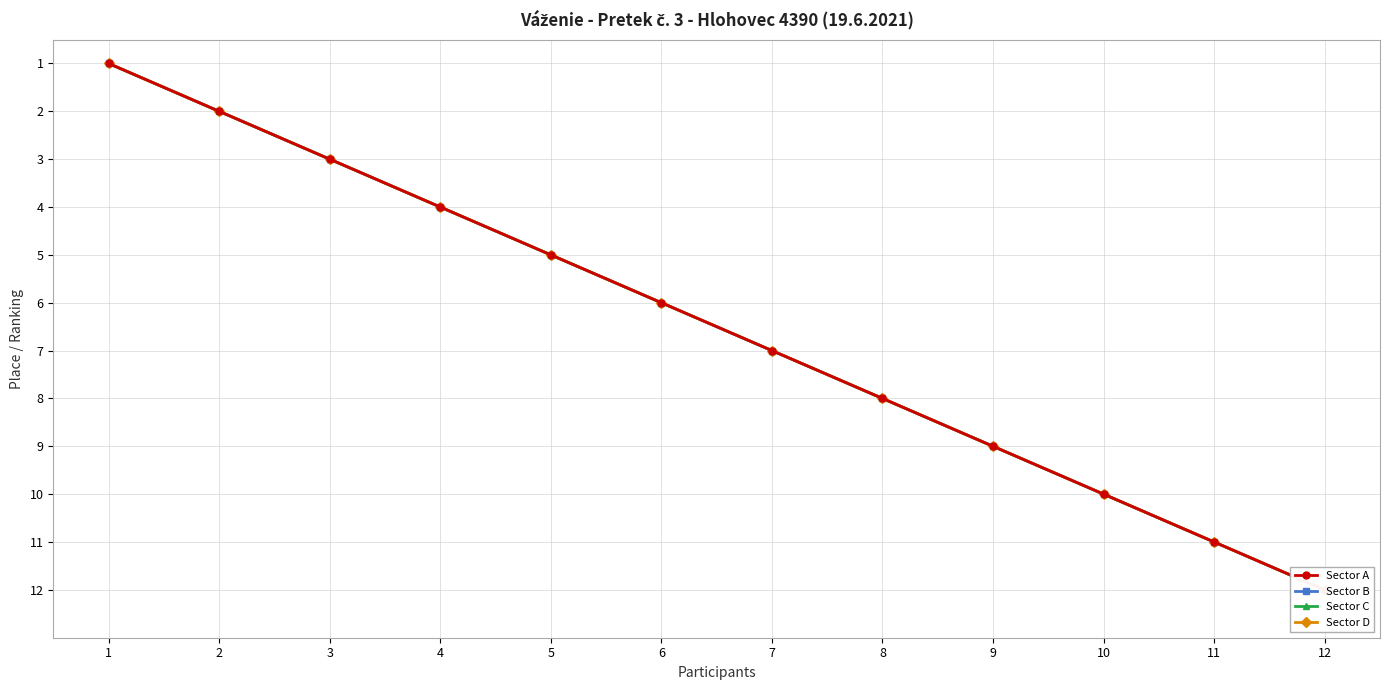

Rank the series by their maximum value, from highest to lowest.

Sector A, Sector B, Sector C, Sector D